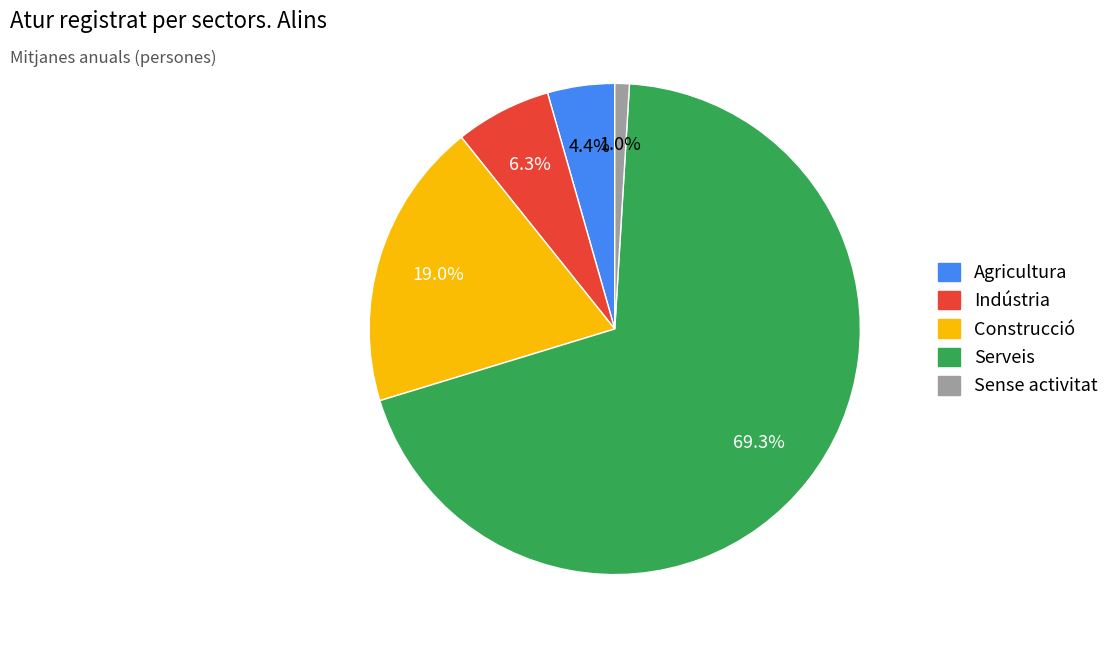

Which slice is the largest?

Serveis